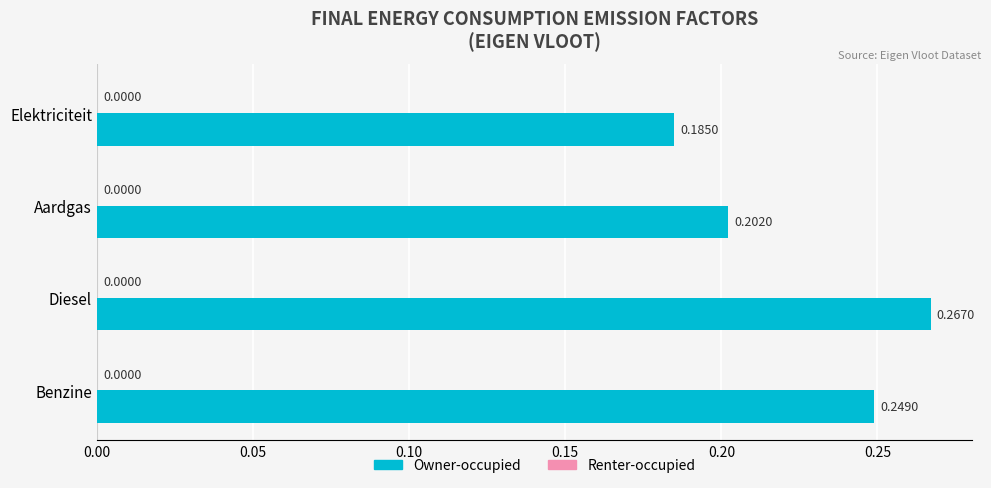

At which label is the value closest to 0?

Elektriciteit